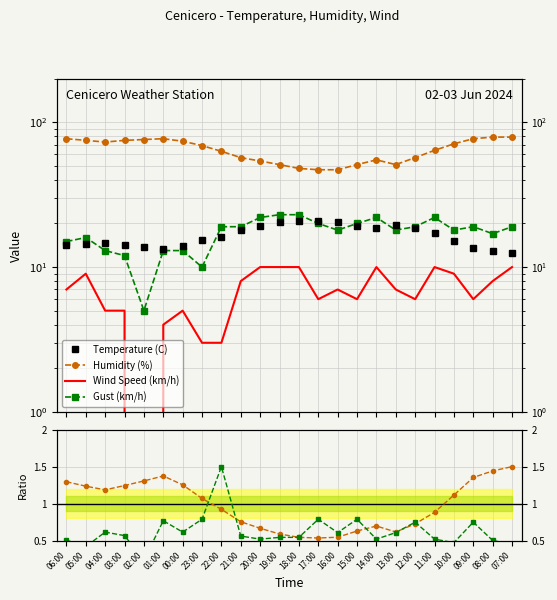

How many times do Hum/Temp ratio and Wind Speed (km/h) cross each other?

2